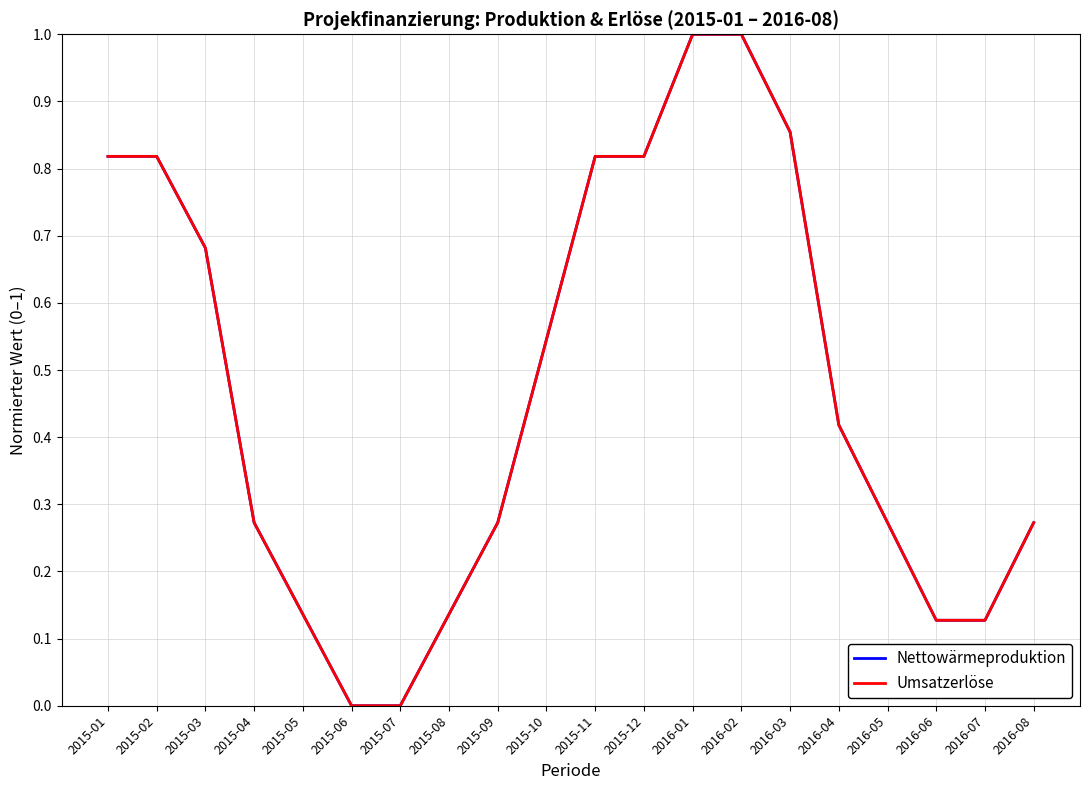

Is this an area chart (filled region under the line)?

No